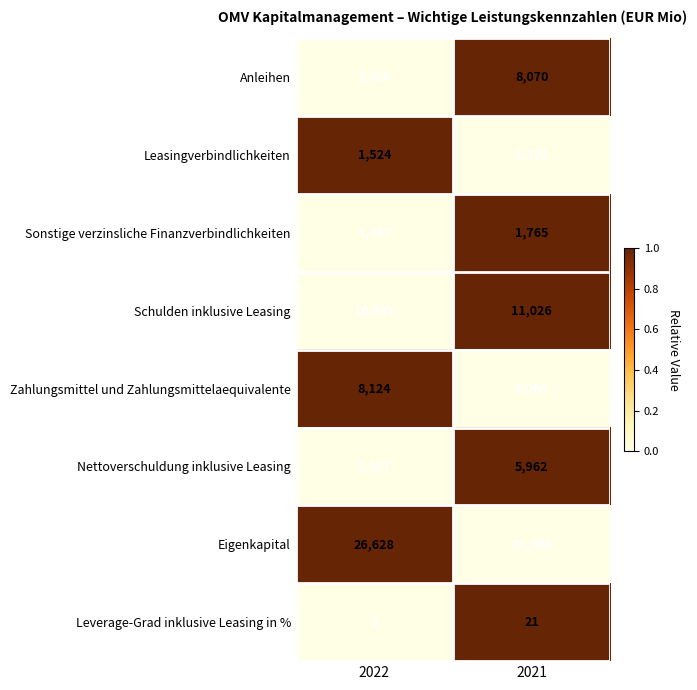

The Eigenkapital series shows 12428 at 2022. True or false?

False